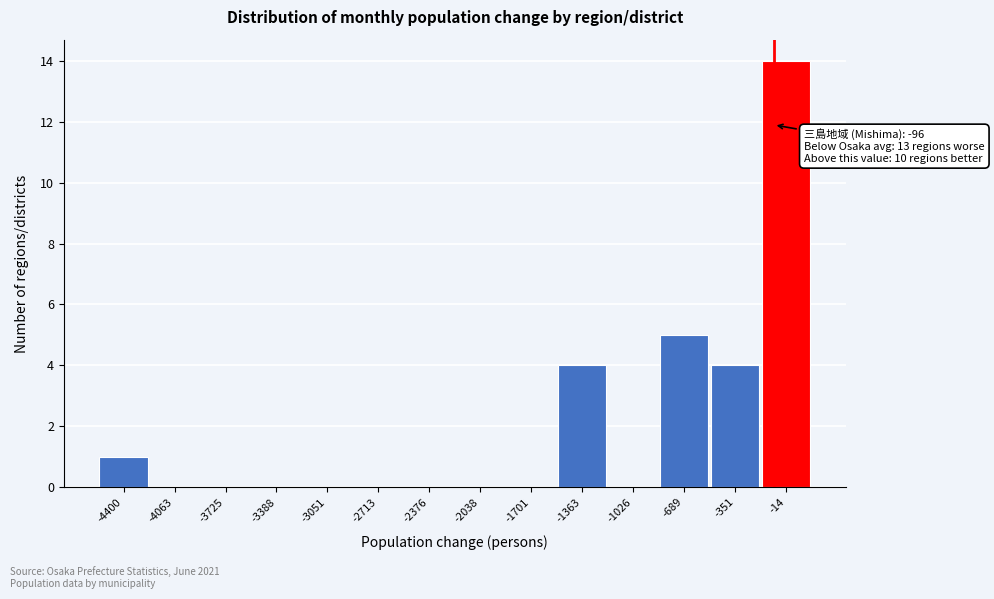

Over which range of the x-axis is the bar tallest?

-150 to 150